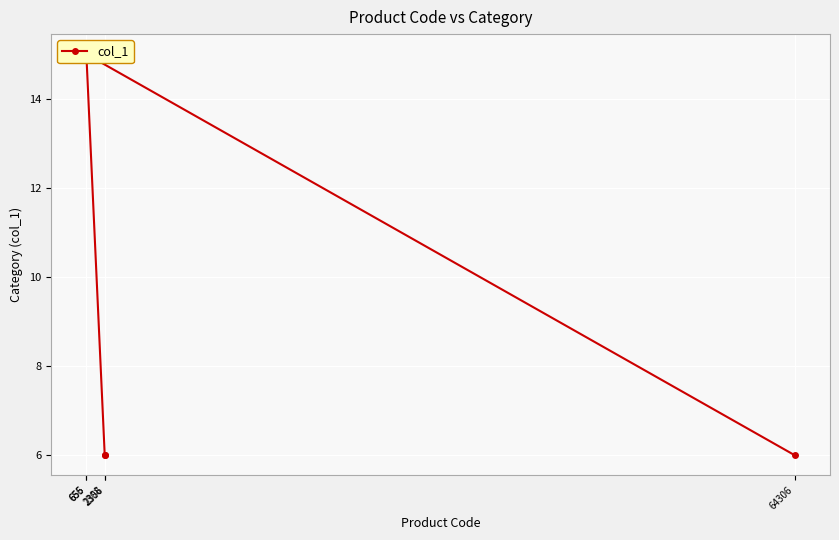

What is the label of the 5th point from the right?

2356